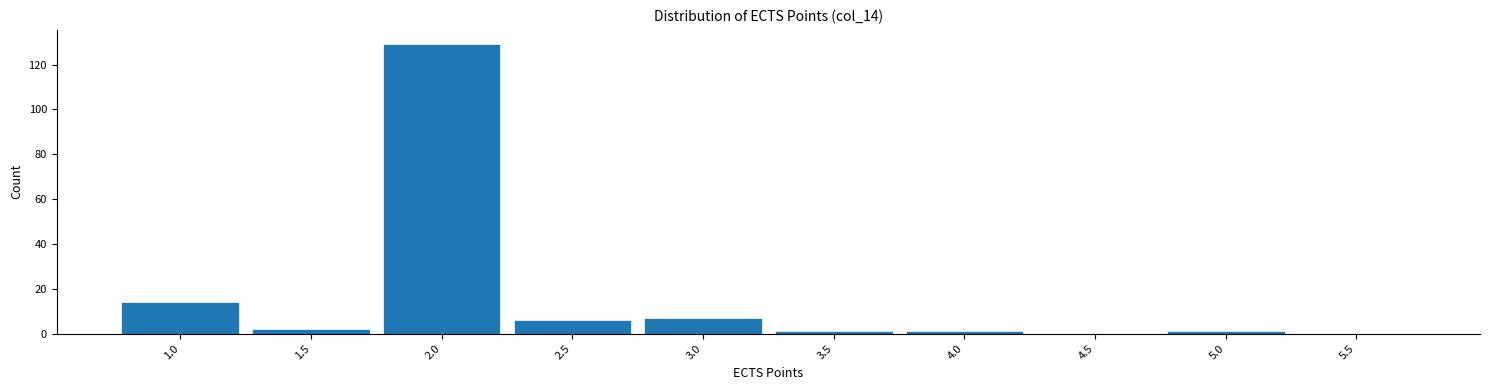

Reading left to right, list every bar in this chart as the range it spans on the x-axis followed by its height. The values are not printed on the chart, so give them approximately, as read against the axis.

0.75 to 1.25: 14
1.25 to 1.75: 2
1.75 to 2.25: 130
2.25 to 2.75: 6
2.75 to 3.25: 8
3.25 to 3.75: under 2
3.75 to 4.25: under 2
4.25 to 4.75: 0
4.75 to 5.25: under 2
5.25 to 5.75: 0